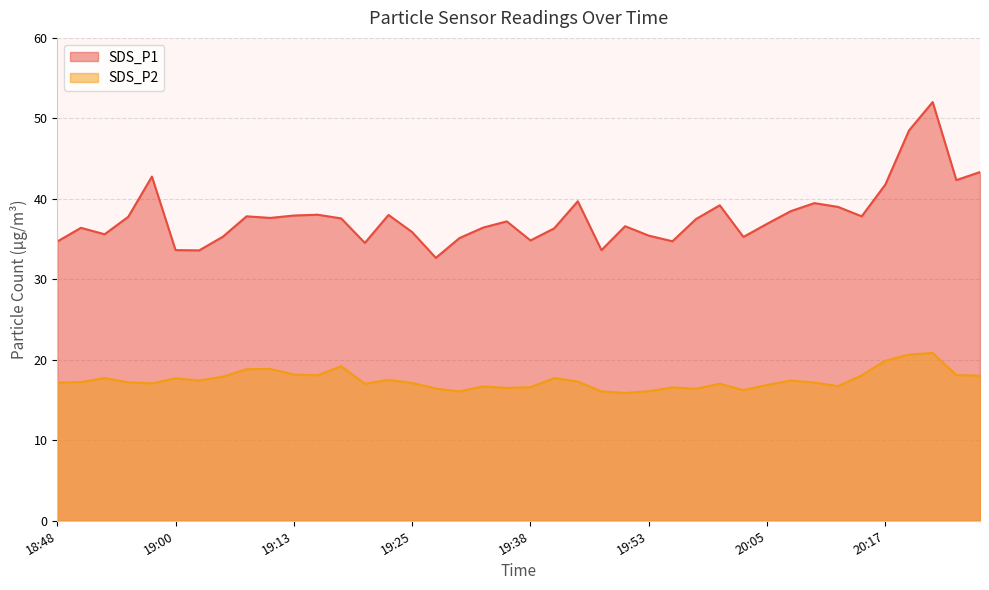

How many data points does each series have?

40